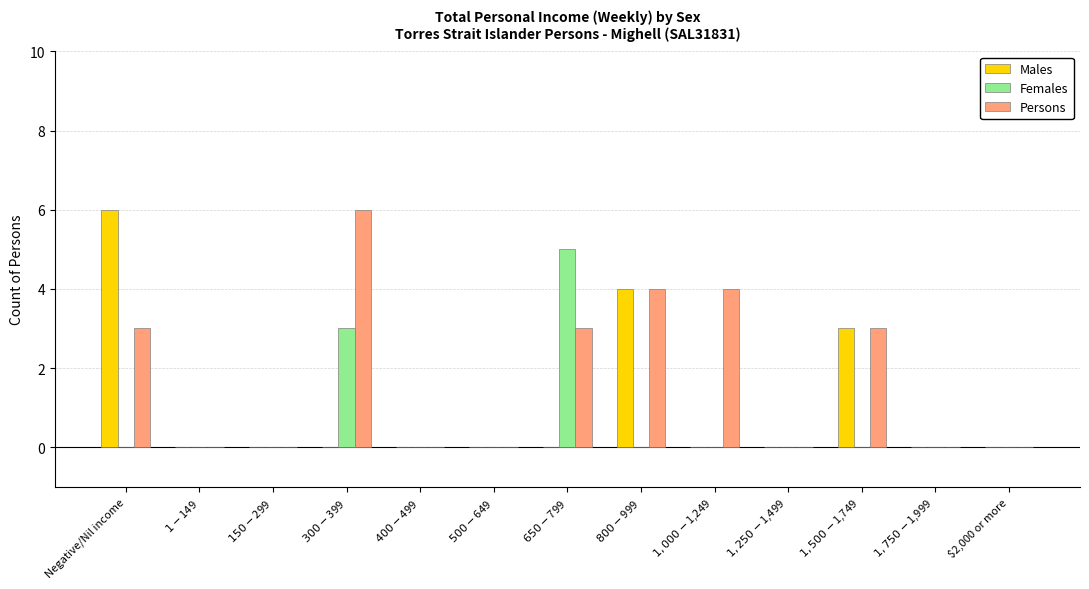

What is the difference between the Females values at $300-$399 and $800-$999?

3